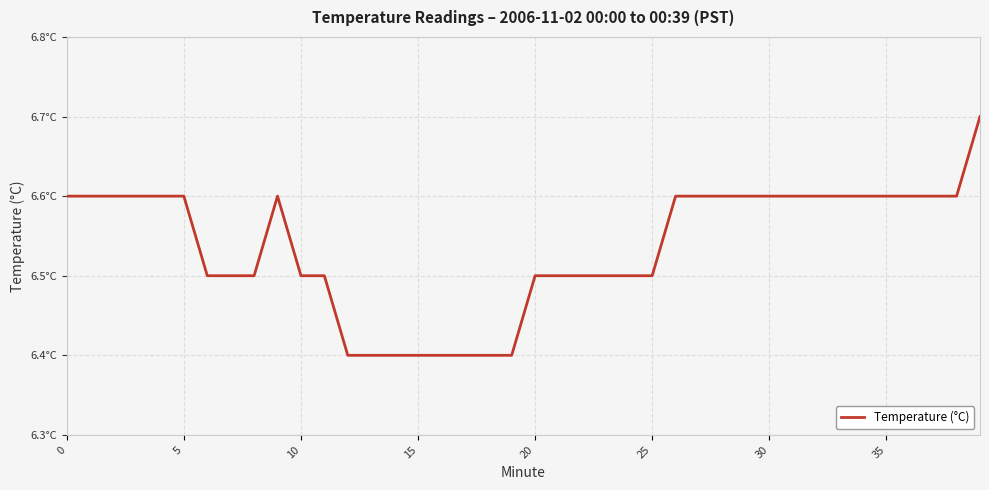

Where is the first local maximum?

9